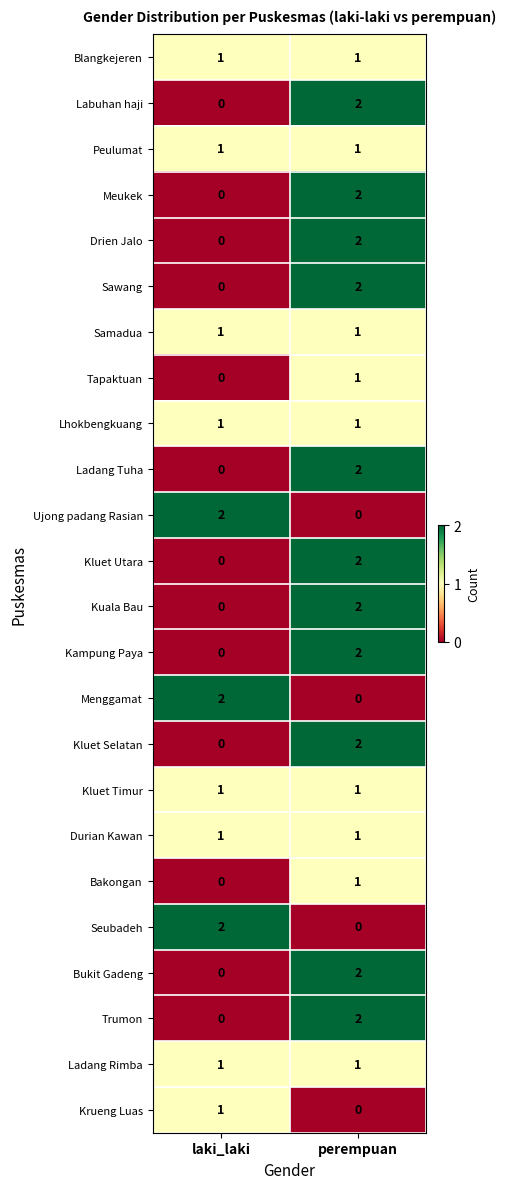

Is the value of Kampung Paya at perempuan greater than the value of Ladang Tuha at laki_laki?

Yes